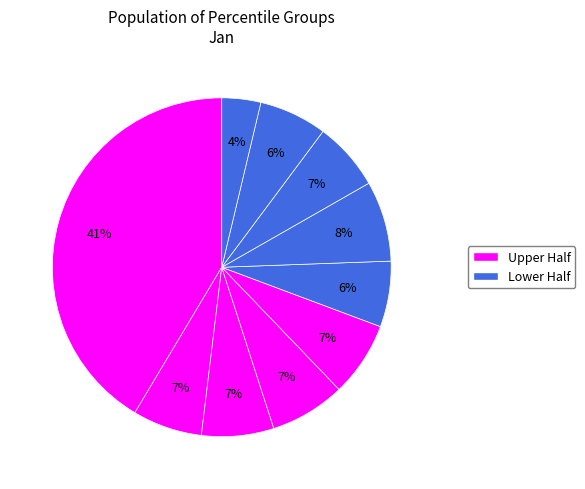

Count the number of slices in the pie.

10